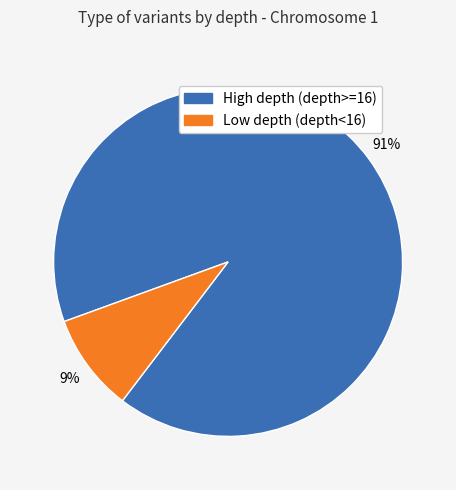

Rank the categories by value from highest to lowest.

High depth (depth>=16), Low depth (depth<16)